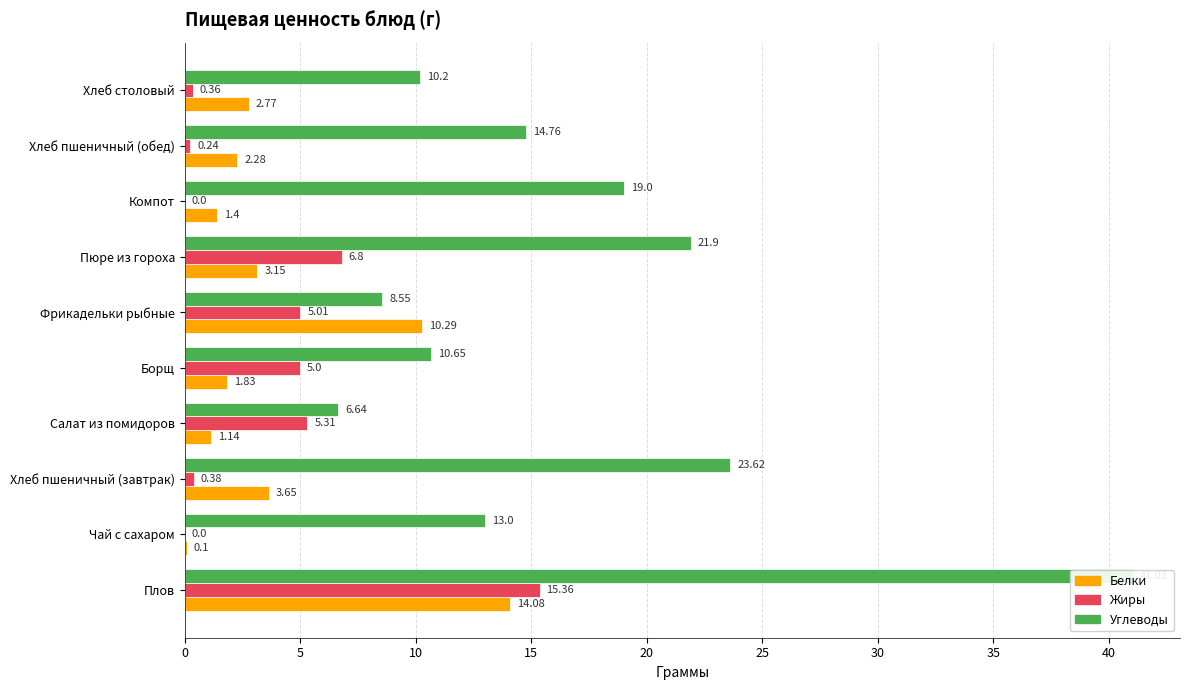

How many values in the Белки series are below 2?

4